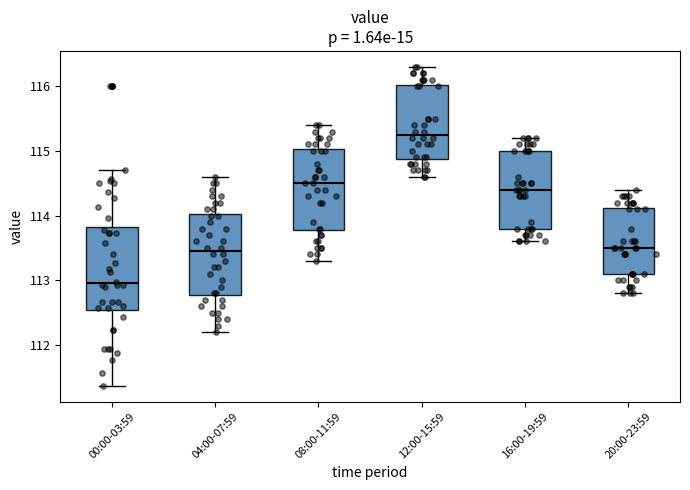

Reading left to right, transcribe this box plot: for each box, give where its median line is, the range the box spans, and where its two whiskers end, as read against the y-axis. The values are not printed on the chart, so give them approximately, as read against the axis.

00:00-03:59: median 113.0, box 112.5 to 113.8, whiskers 111.4 to 114.7
04:00-07:59: median 113.5, box 112.8 to 114.0, whiskers 112.2 to 114.6
08:00-11:59: median 114.5, box 113.8 to 115.0, whiskers 113.3 to 115.4
12:00-15:59: median 115.3, box 114.9 to 116.0, whiskers 114.6 to 116.3
16:00-19:59: median 114.4, box 113.8 to 115.0, whiskers 113.6 to 115.2
20:00-23:59: median 113.5, box 113.1 to 114.1, whiskers 112.8 to 114.4